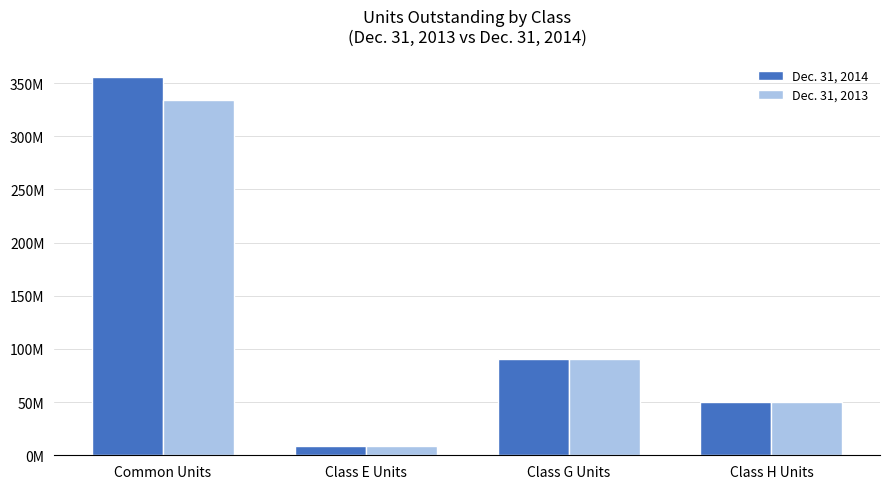

What is the maximum value shown in the chart?

355510227